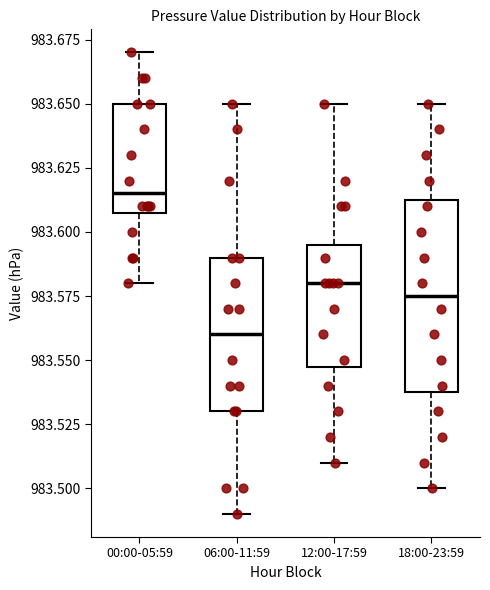

Reading left to right, transcribe this box plot: for each box, give where its median line is, the range the box spans, and where its two whiskers end, as read against the y-axis. The values are not printed on the chart, so give them approximately, as read against the axis.

00:00-05:59: median 983.615, box 983.610 to 983.650, whiskers 983.580 to 983.670
06:00-11:59: median 983.560, box 983.530 to 983.590, whiskers 983.490 to 983.650
12:00-17:59: median 983.580, box 983.550 to 983.595, whiskers 983.510 to 983.650
18:00-23:59: median 983.575, box 983.540 to 983.615, whiskers 983.500 to 983.650